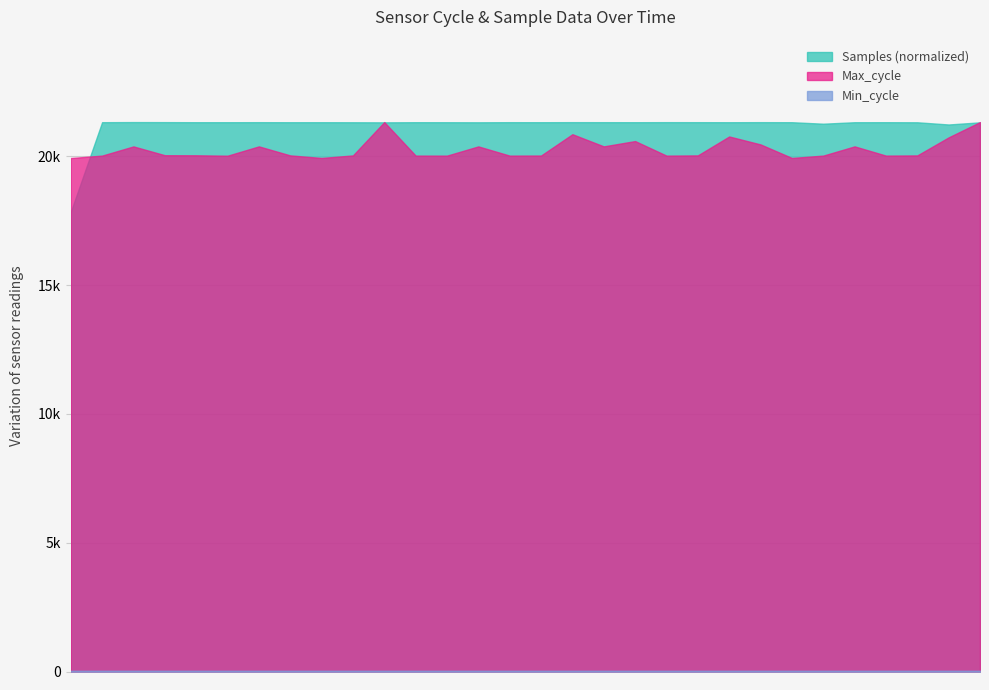

Between 13:41 and 14:30, which is larger?

14:30